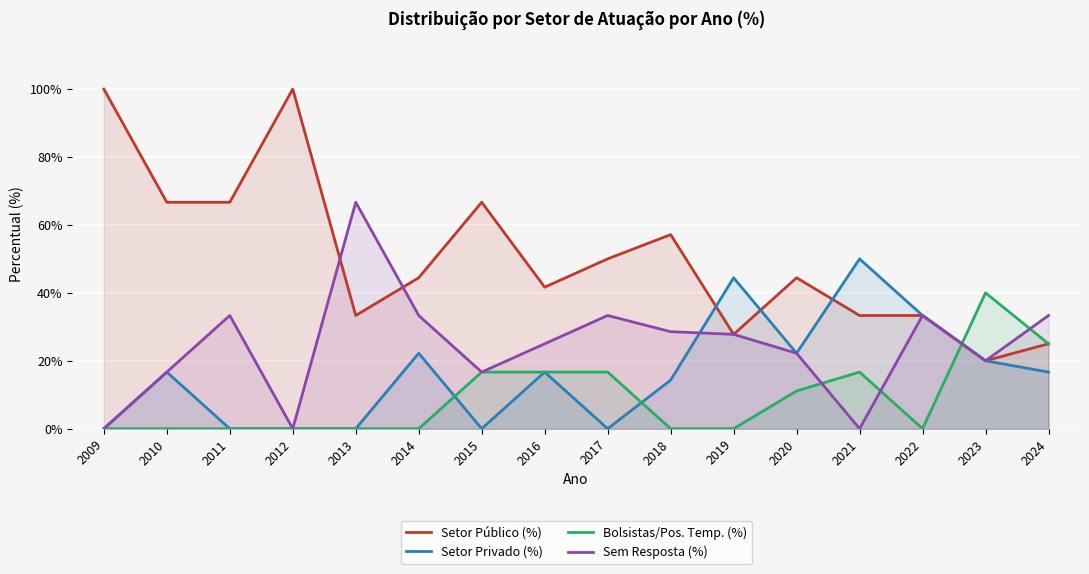

What are all the series names shown in the legend?

Setor Público (%), Setor Privado (%), Bolsistas/Pos. Temp. (%), Sem Resposta (%)